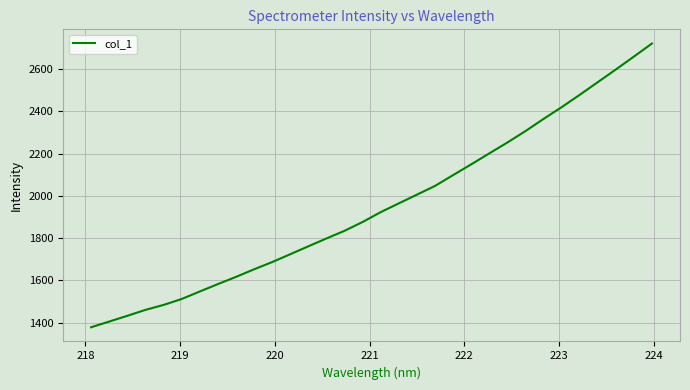

What is the minimum value shown in the chart?

1377.8